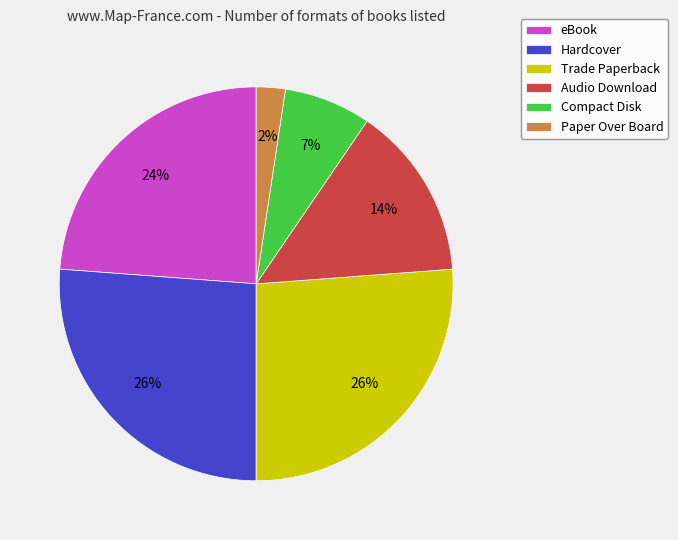

Count the number of slices in the pie.

6